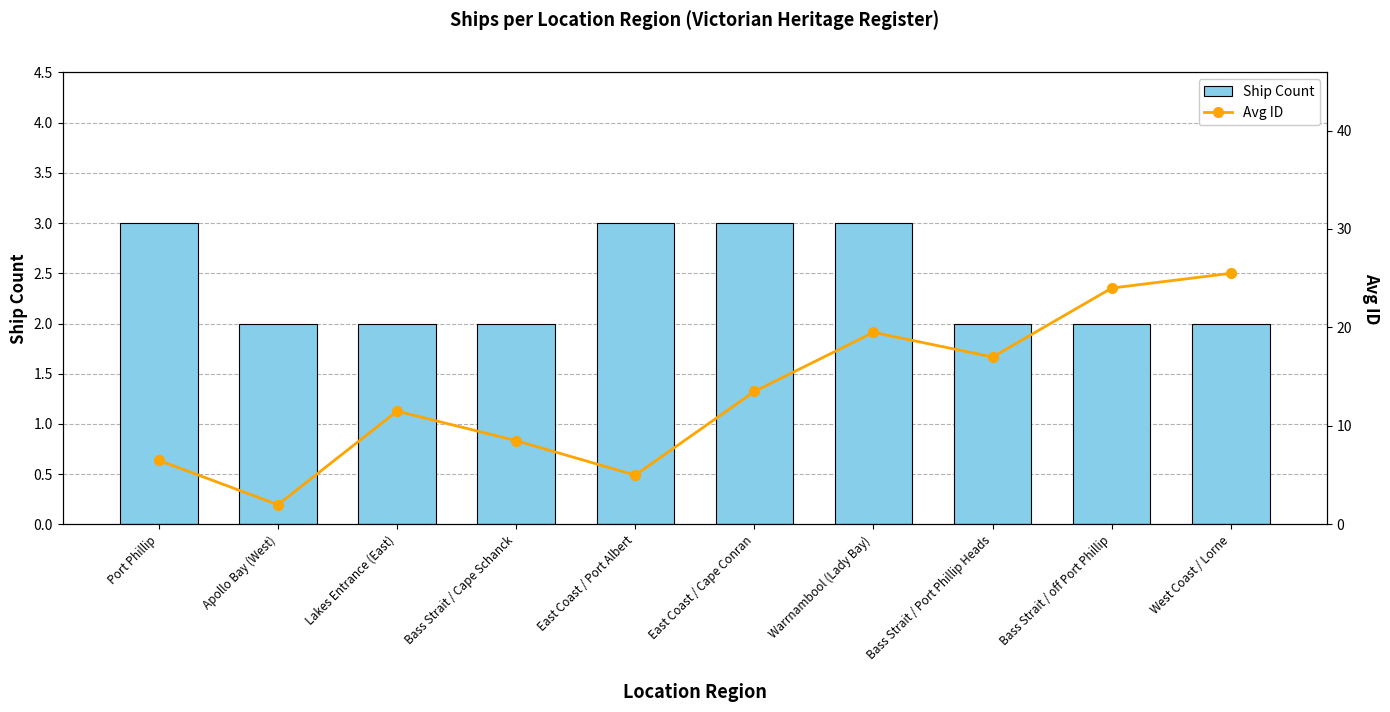

What is the minimum value shown in the chart?

2.0